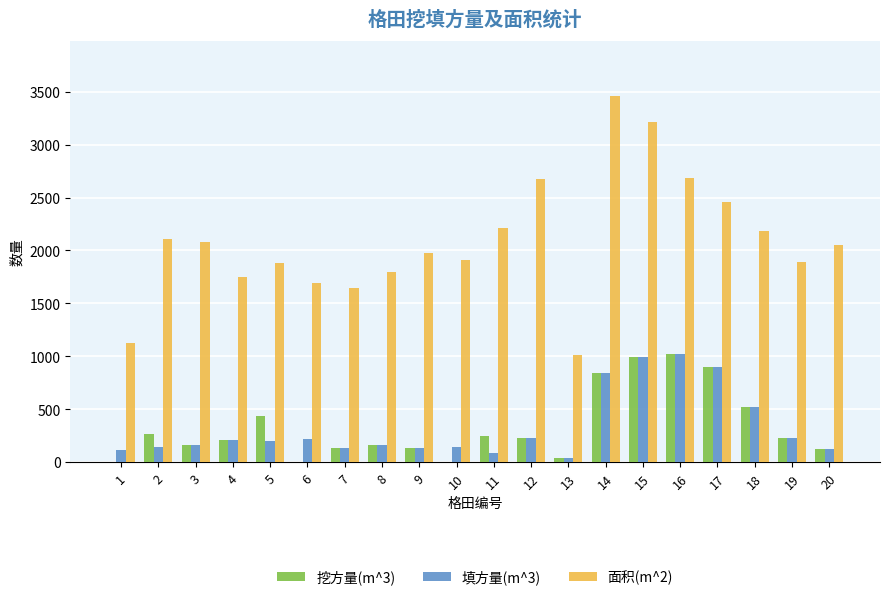

How many series are shown in this chart?

3